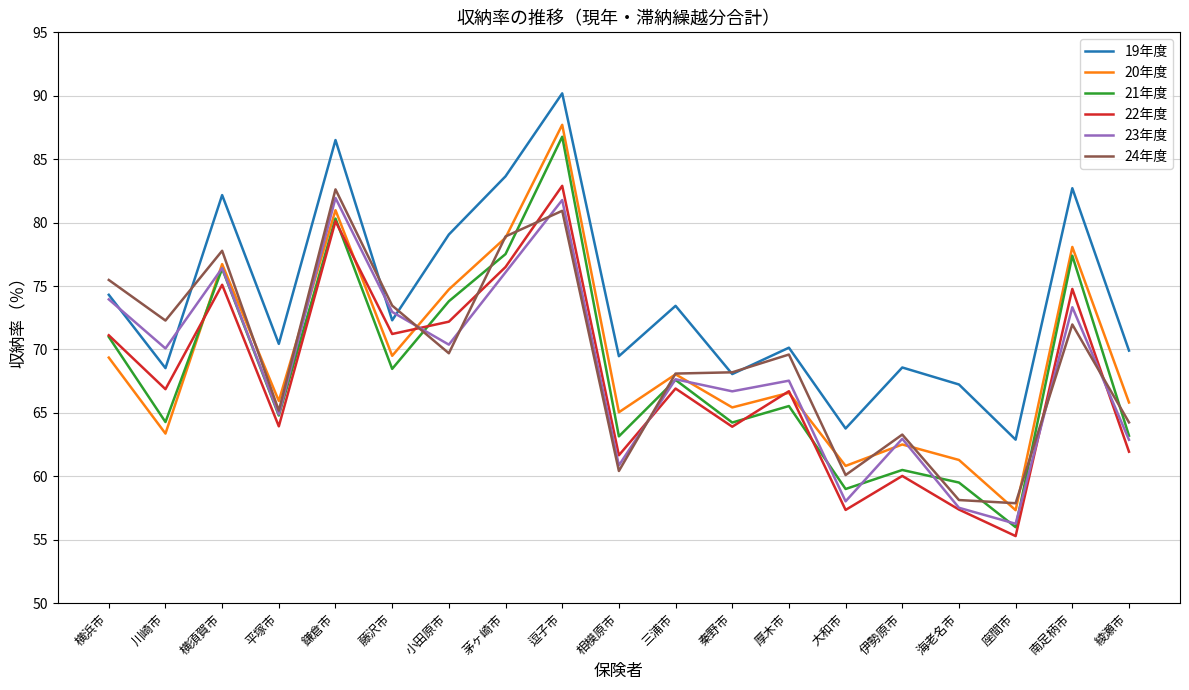

True or false: 19年度 and 21年度 intersect in this chart.

False